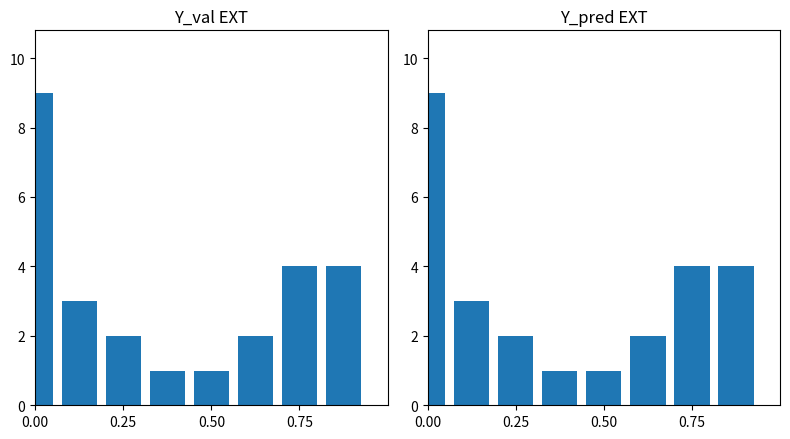

The Y_val EXT series shows 1 at 0.75. True or false?

False